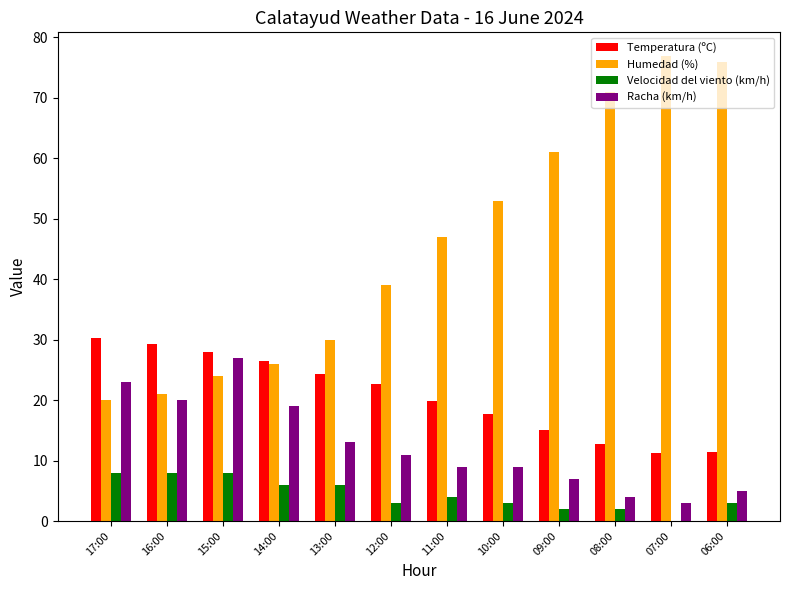

What is the difference between the Temperatura (ºC) values at 14:00 and 11:00?

6.7